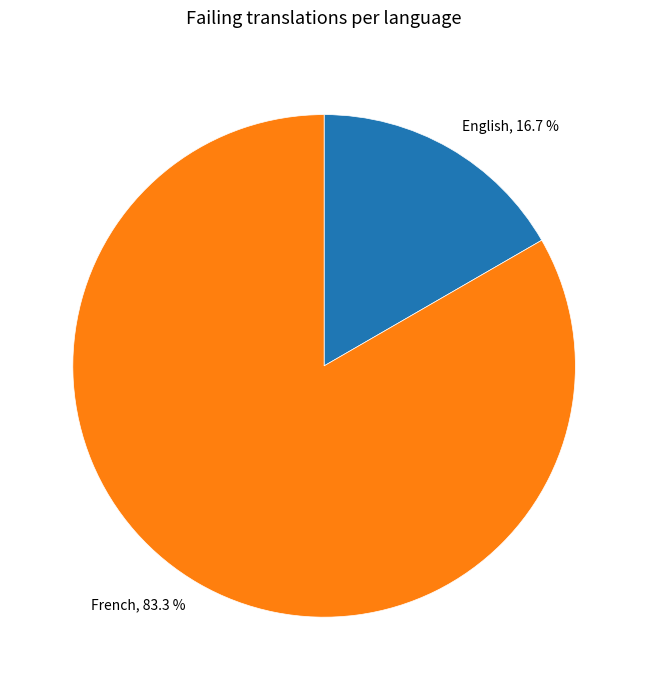

The French slice represents 90% of the pie. True or false?

False